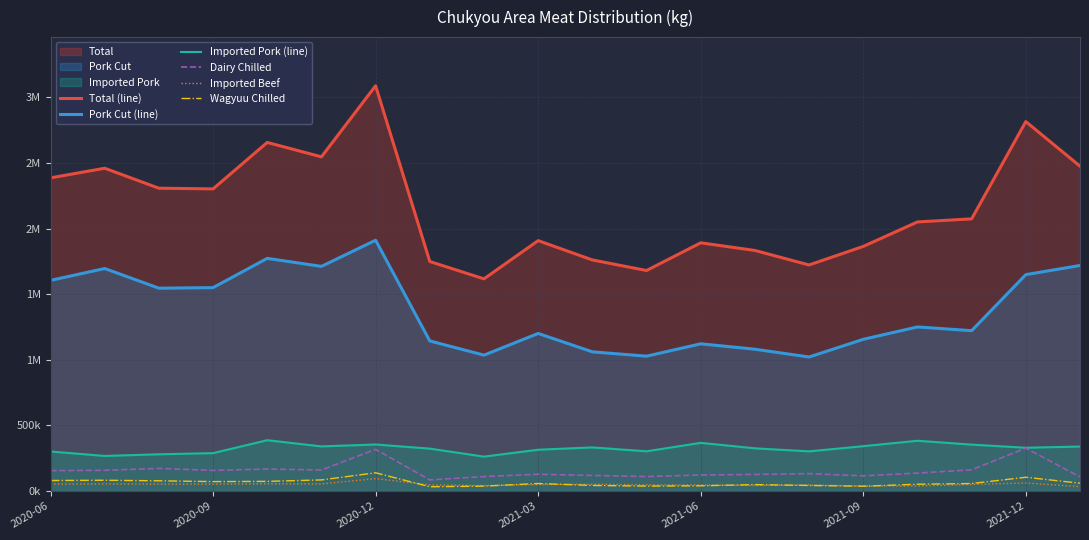

What is the difference between the second highest and second lowest values in the Total (line) series?

1134568